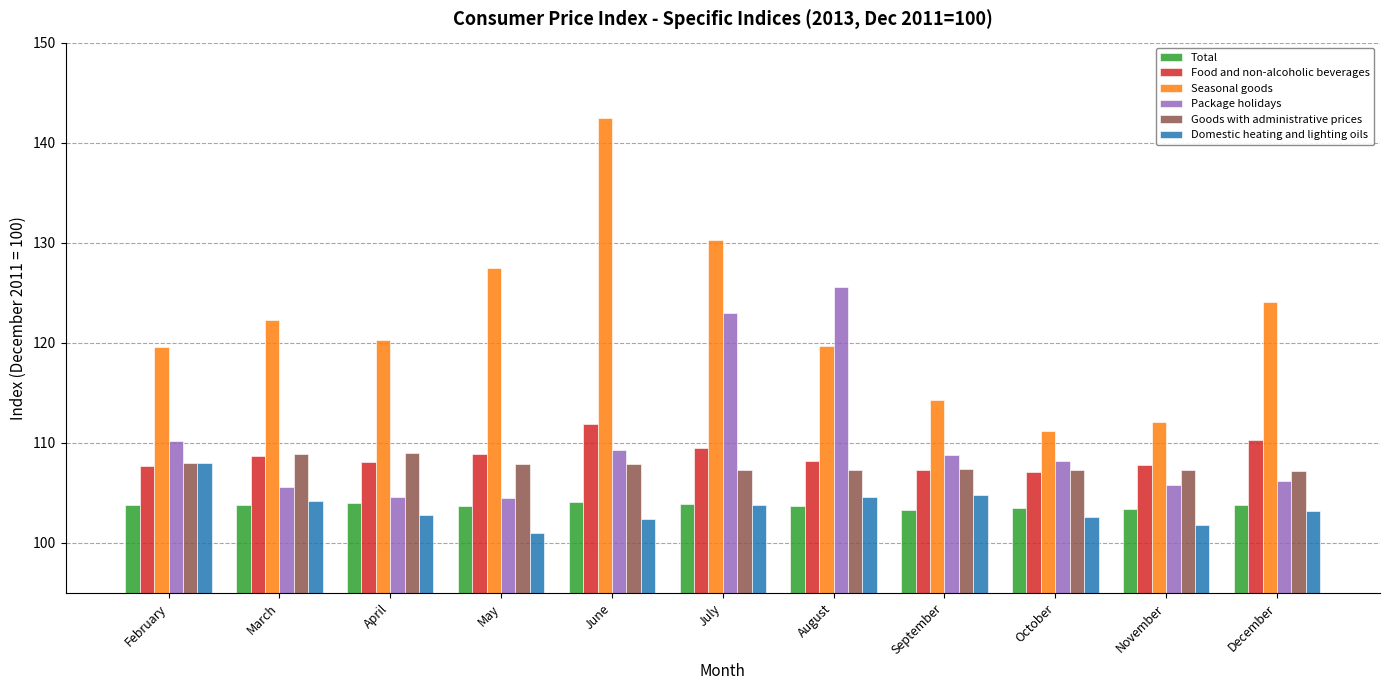

Are the bars horizontal?

No